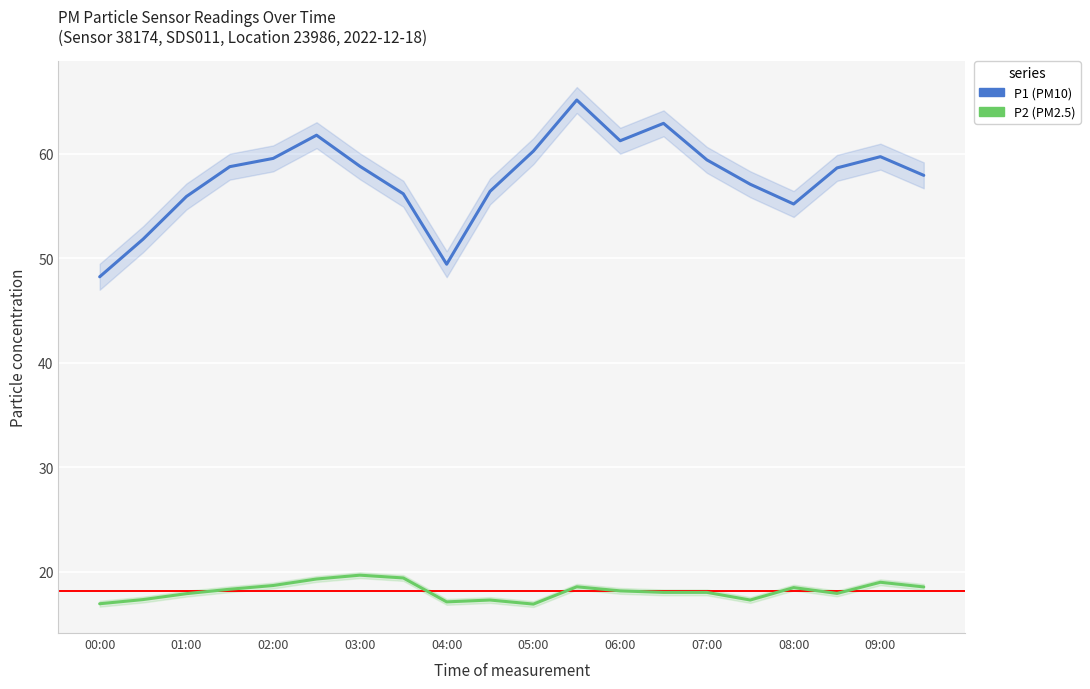

Which series has the largest range (max minus min)?

P1